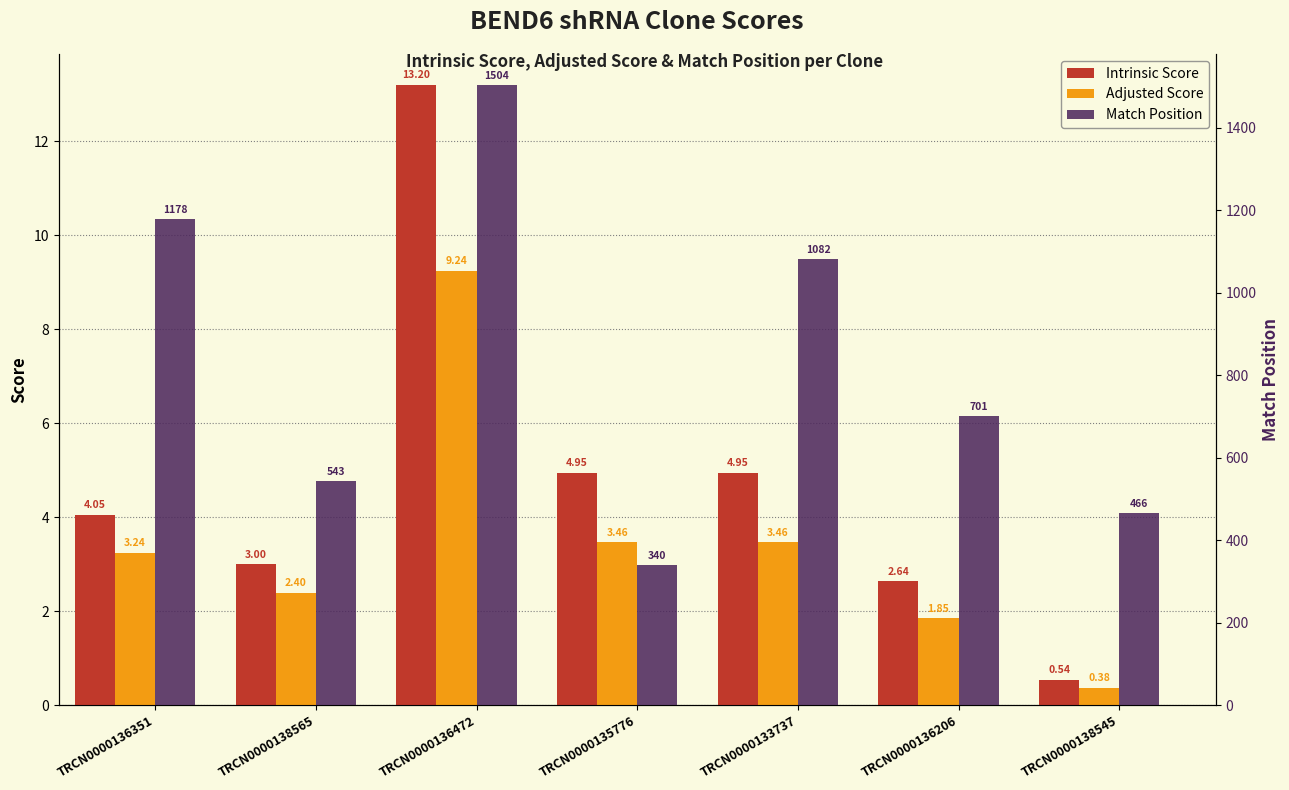

How many data points does each series have?

7